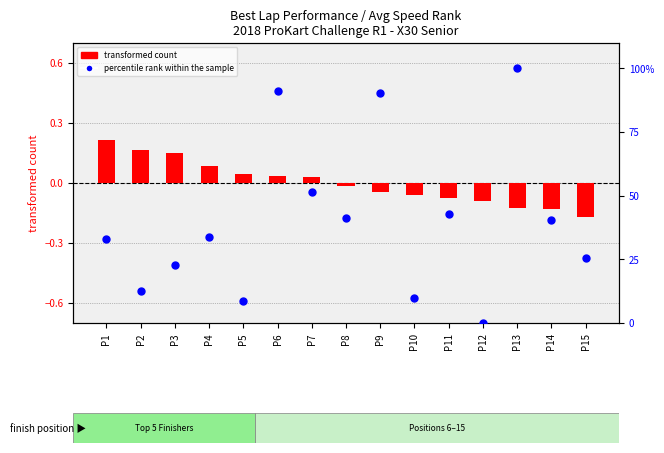

At how many categories does at least one series exceed 49?

4